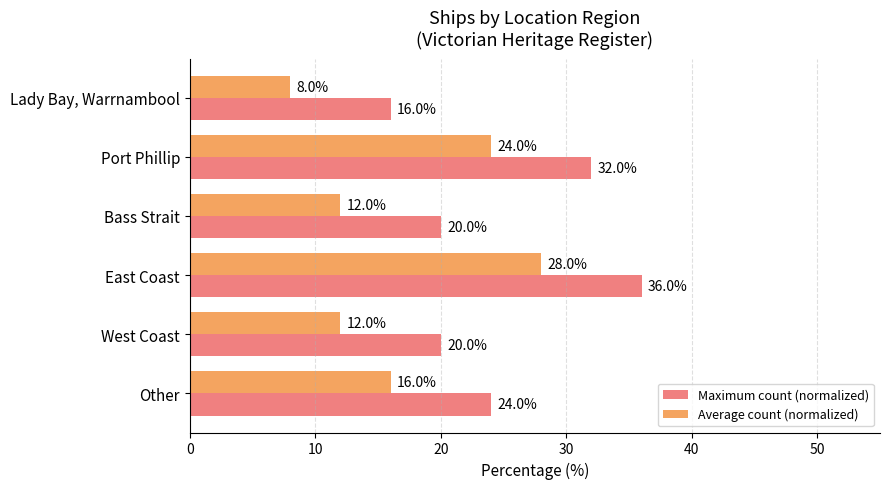

Count the number of data series in this chart.

2